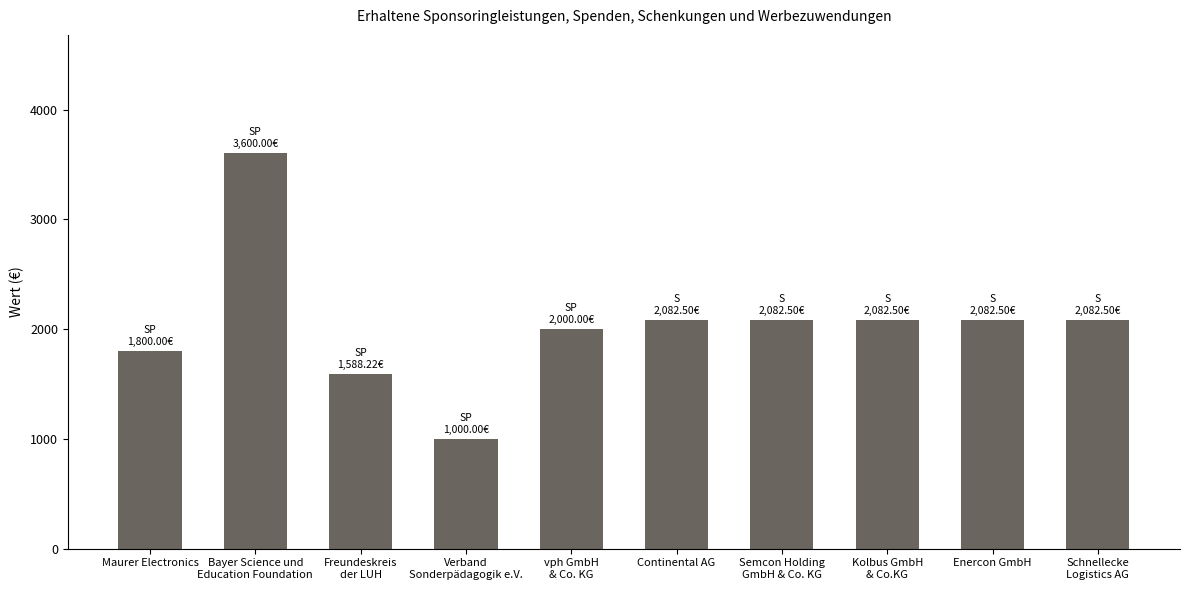

What is the smallest value displayed?

1000.0